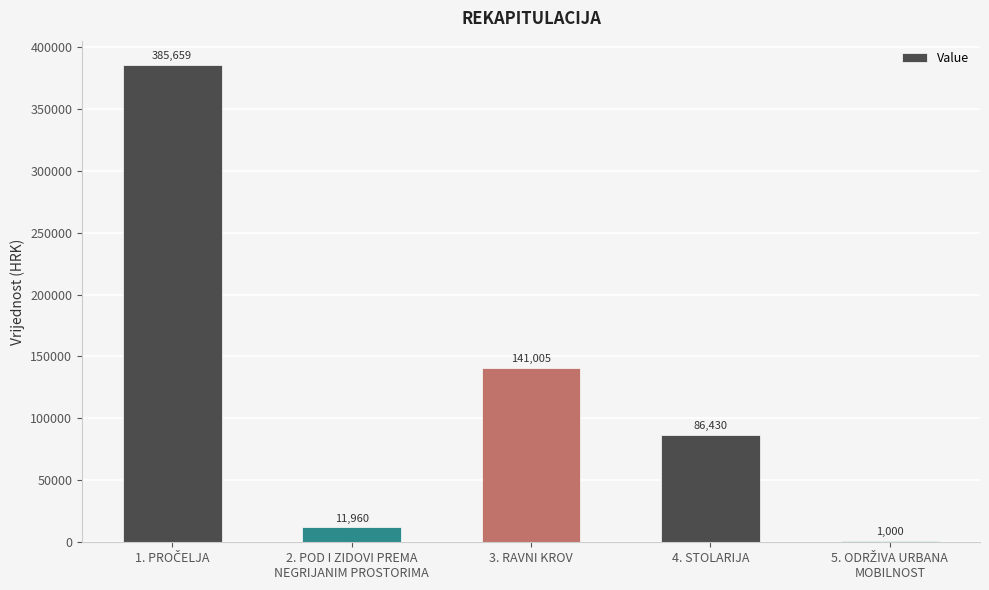

At which label is the value closest to 193329?

3. RAVNI KROV